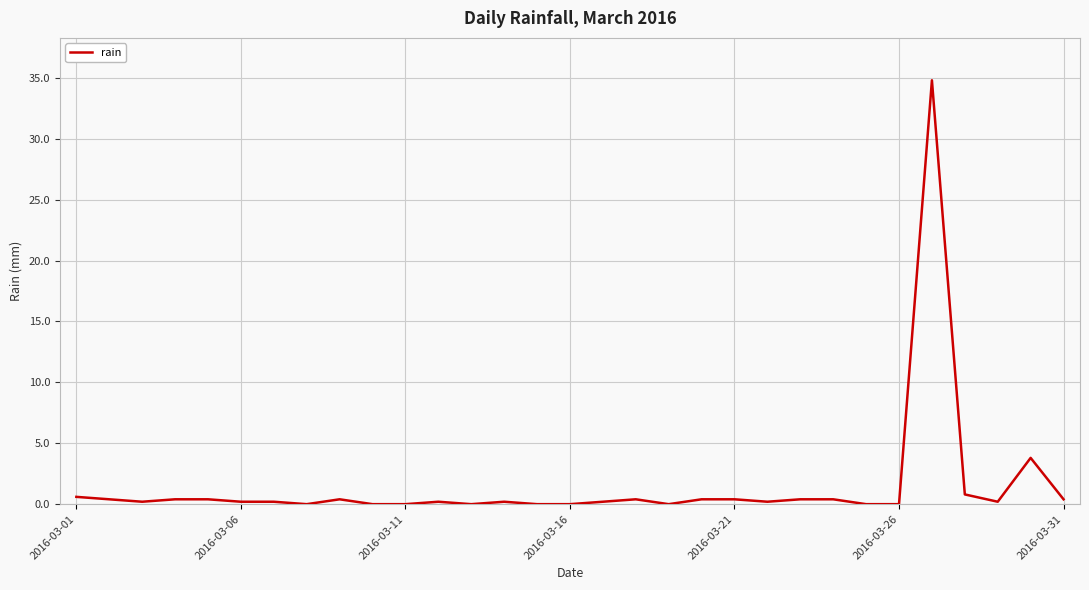

What is the difference between the maximum and minimum values?

34.8